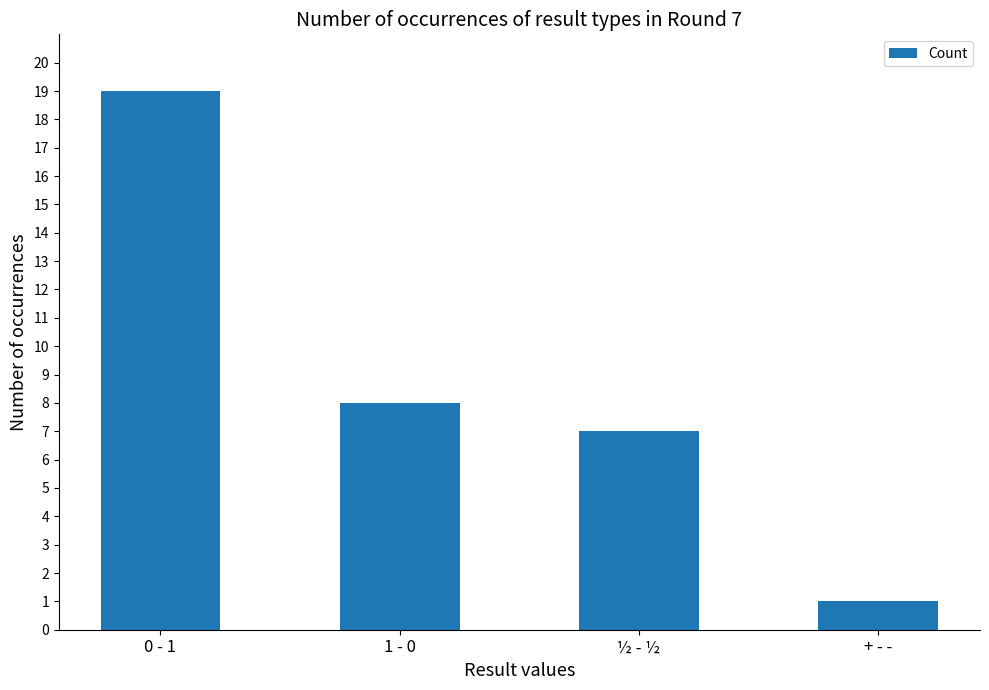

What is the ratio of the value at 1 - 0 to the value at ½ - ½?

1.1